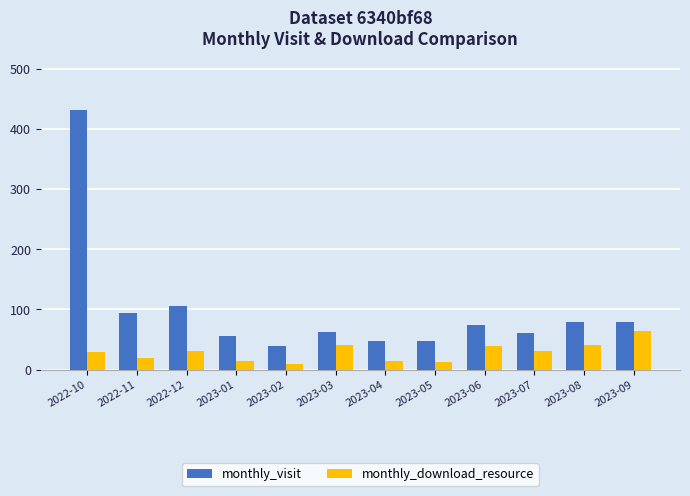

What is the label of the 8th bar from the right?

2023-02